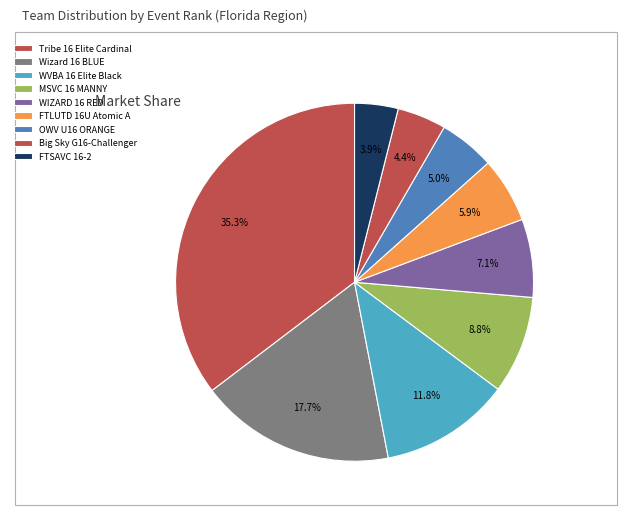

How many segments does this pie chart have?

9